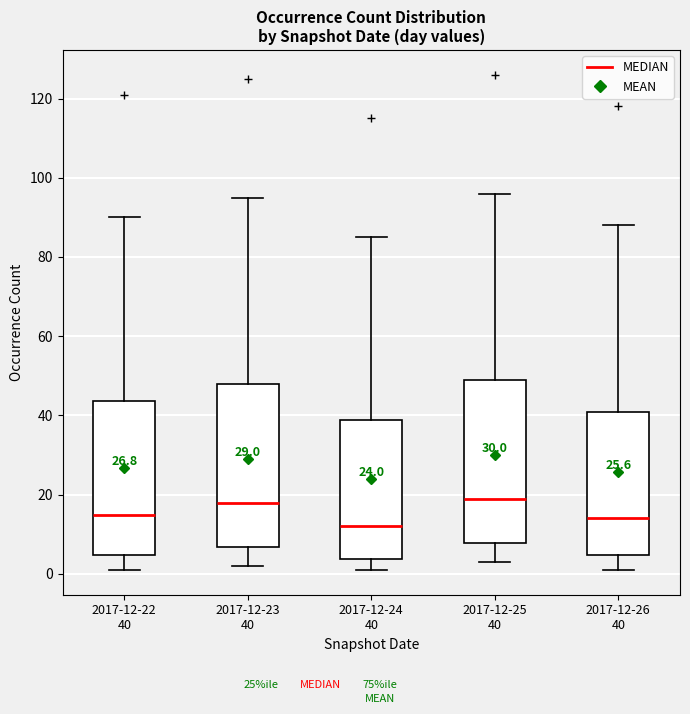

Which box's median line is the lowest?

2017-12-24 40